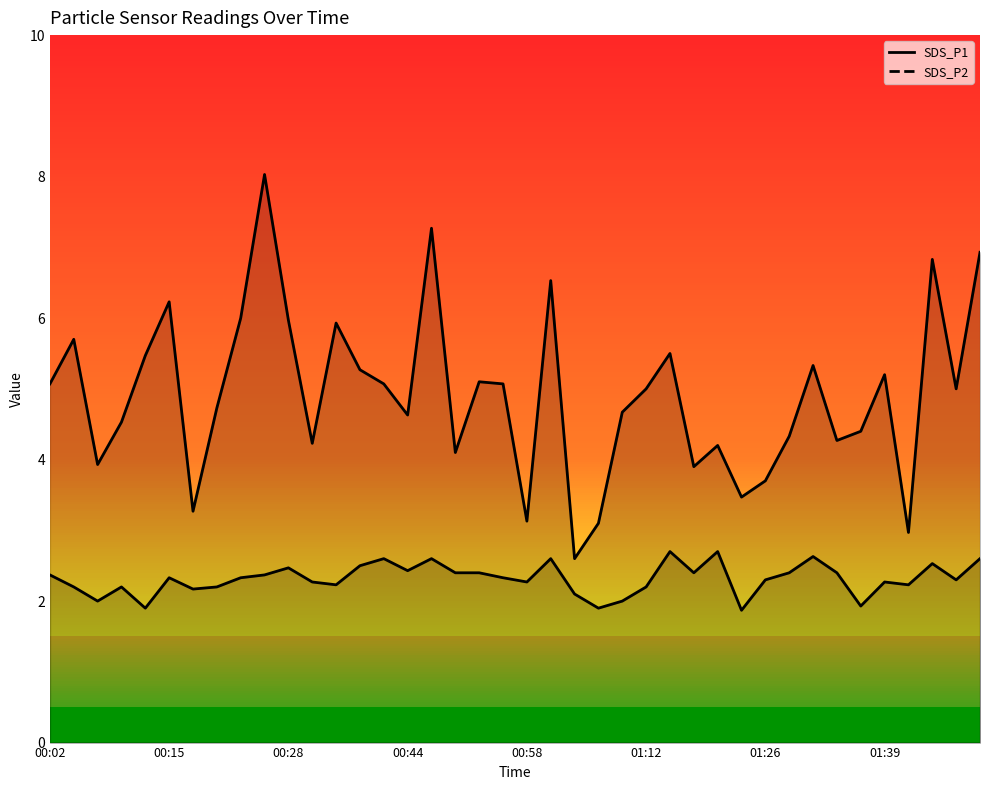

Reading right to left, transcribe all the data shown in this chart.

SDS_P1: 01:49=6.9	01:46=5.0	01:44=6.8	01:41=3.0	01:39=5.2	01:36=4.4	01:33=4.3	01:31=5.3	01:28=4.3	01:26=3.7	01:23=3.5	01:20=4.2	01:17=3.9	01:15=5.5	01:12=5.0	01:09=4.7	01:06=3.1	01:04=2.6	01:01=6.5	00:58=3.1	00:55=5.1	00:53=5.1	00:49=4.1	00:47=7.3	00:44=4.6	00:41=5.1	00:39=5.3	00:37=5.9	00:31=4.2	00:28=6.0	00:25=8.0	00:22=6.0	00:20=4.7	00:17=3.3	00:15=6.2	00:12=5.5	00:10=4.5	00:07=3.9	00:05=5.7	00:02=5.1
SDS_P2: 01:49=2.6	01:46=2.3	01:44=2.5	01:41=2.2	01:39=2.3	01:36=1.9	01:33=2.4	01:31=2.6	01:28=2.4	01:26=2.3	01:23=1.9	01:20=2.7	01:17=2.4	01:15=2.7	01:12=2.2	01:09=2.0	01:06=1.9	01:04=2.1	01:01=2.6	00:58=2.3	00:55=2.3	00:53=2.4	00:49=2.4	00:47=2.6	00:44=2.4	00:41=2.6	00:39=2.5	00:37=2.2	00:31=2.3	00:28=2.5	00:25=2.4	00:22=2.3	00:20=2.2	00:17=2.2	00:15=2.3	00:12=1.9	00:10=2.2	00:07=2.0	00:05=2.2	00:02=2.4